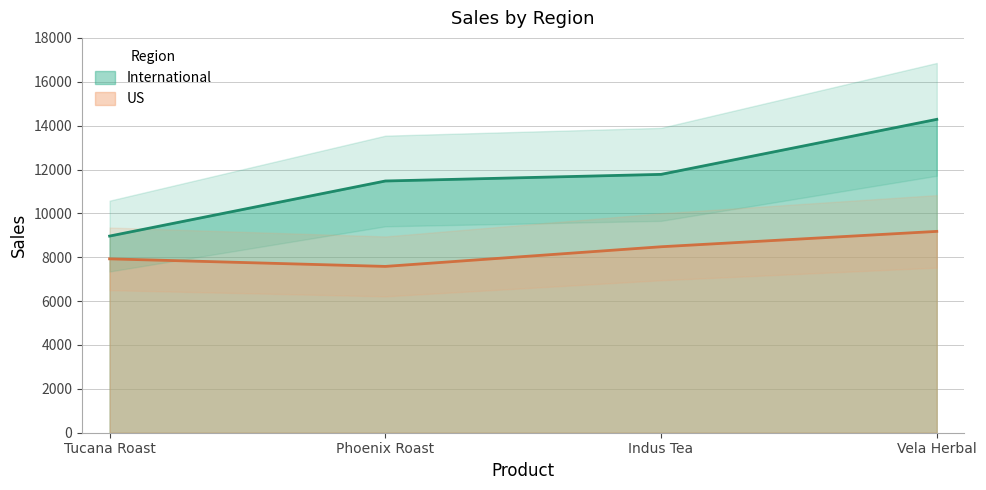

What is the sum of the International values at Indus Tea and Phoenix Roast?

23254